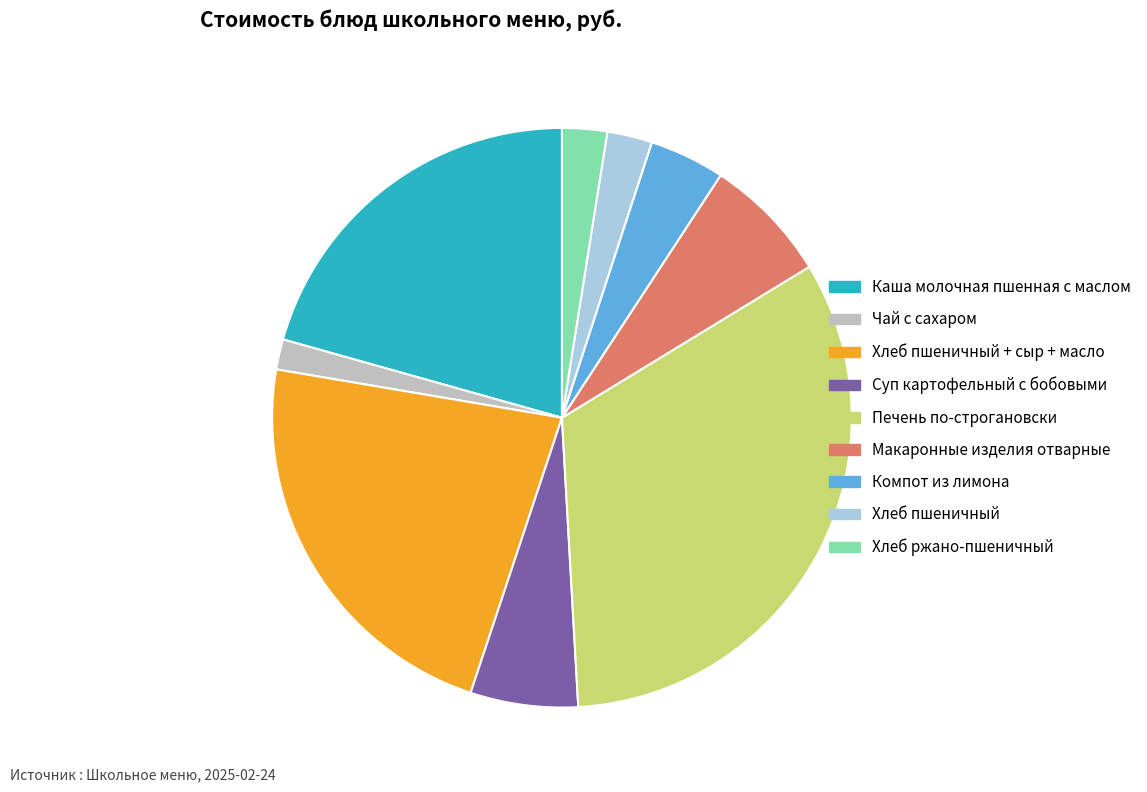

True or false: Печень по-строгановски accounts for 33% of the total.

True